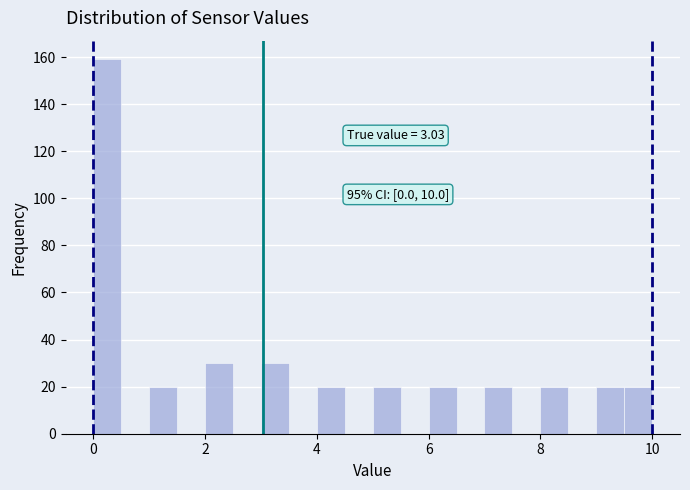

Around what value on the x-axis is the tallest bar? Give the approximate position of its centre, as read against the axis.

0.2